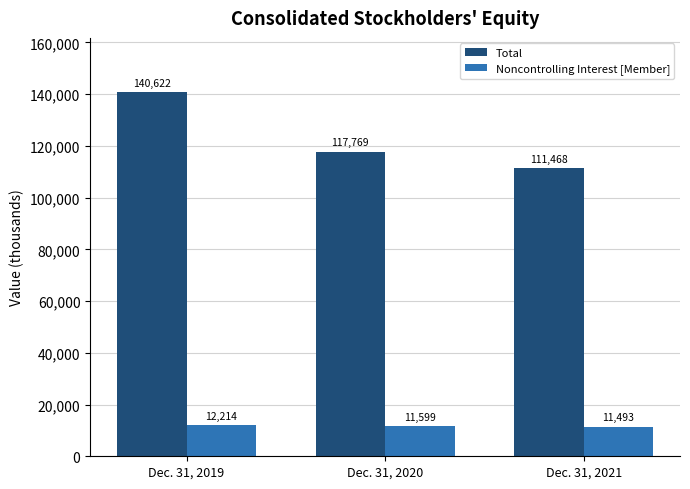

What is the difference between the highest and lowest values at Dec. 31, 2019?

128408